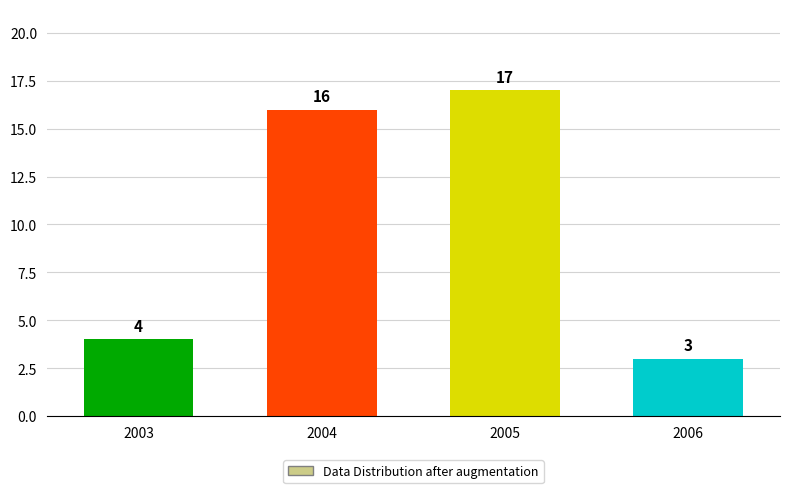

Approximately how many times larger is the value at 2006 compared to 2005?

0.2